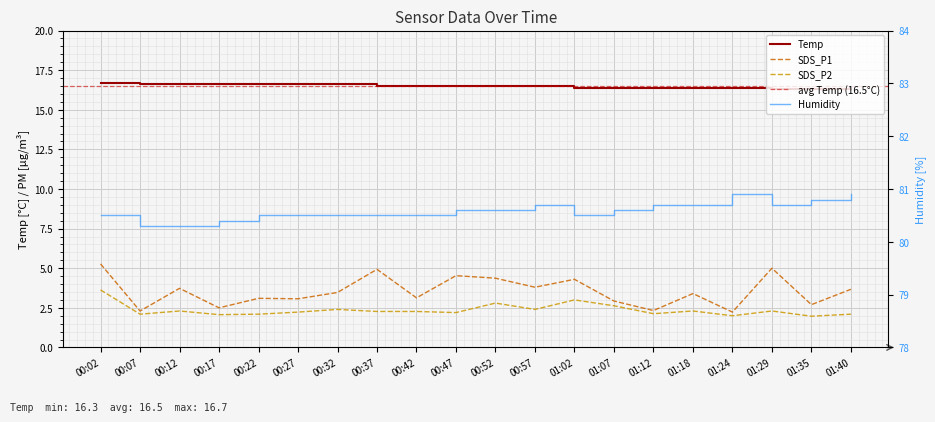

What is the total value across all series at 00:37?

104.2